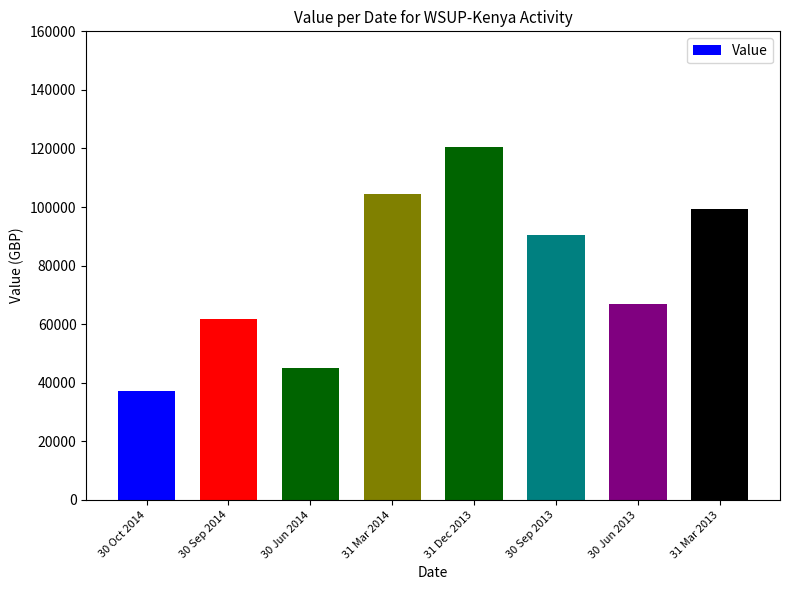

What is the ratio of the value at 31 Dec 2013 to the value at 30 Sep 2014?

1.9